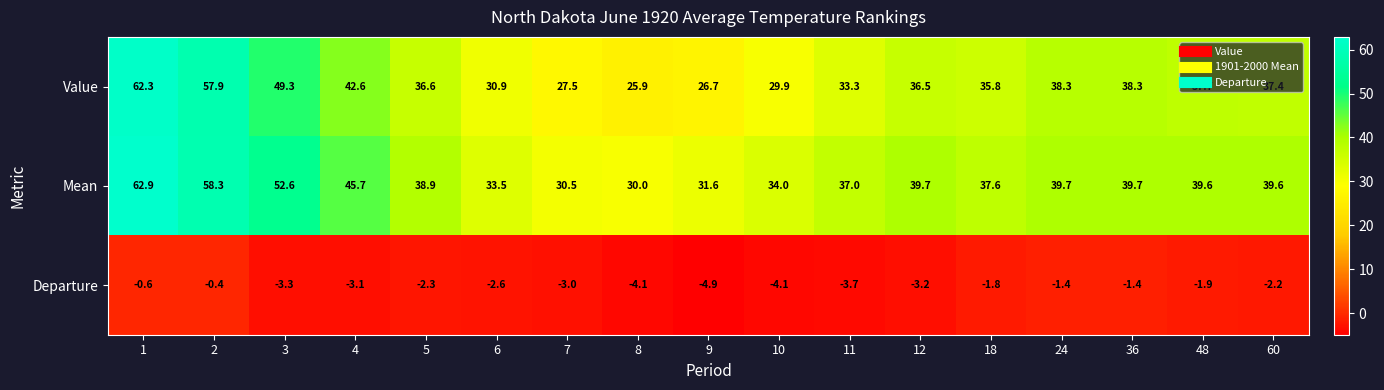

The Mean series shows 66.0 at 36. True or false?

False